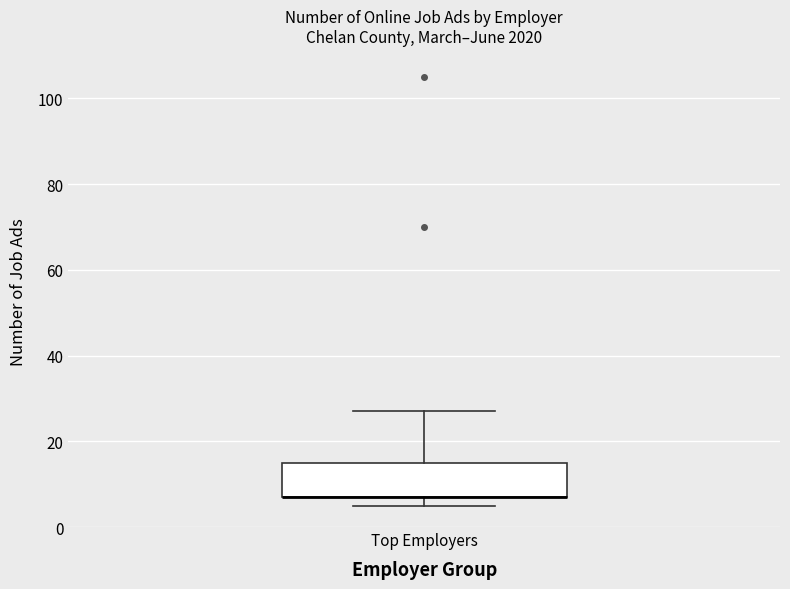

Read this box plot against the y-axis: the position of the median line, the range covered by the box, and the ends of both whiskers. The values are not printed on the chart, so give them approximately, as read against the axis.

median 8 (drawn on the box's lower edge), box 8 to 16, whiskers 6 to 28